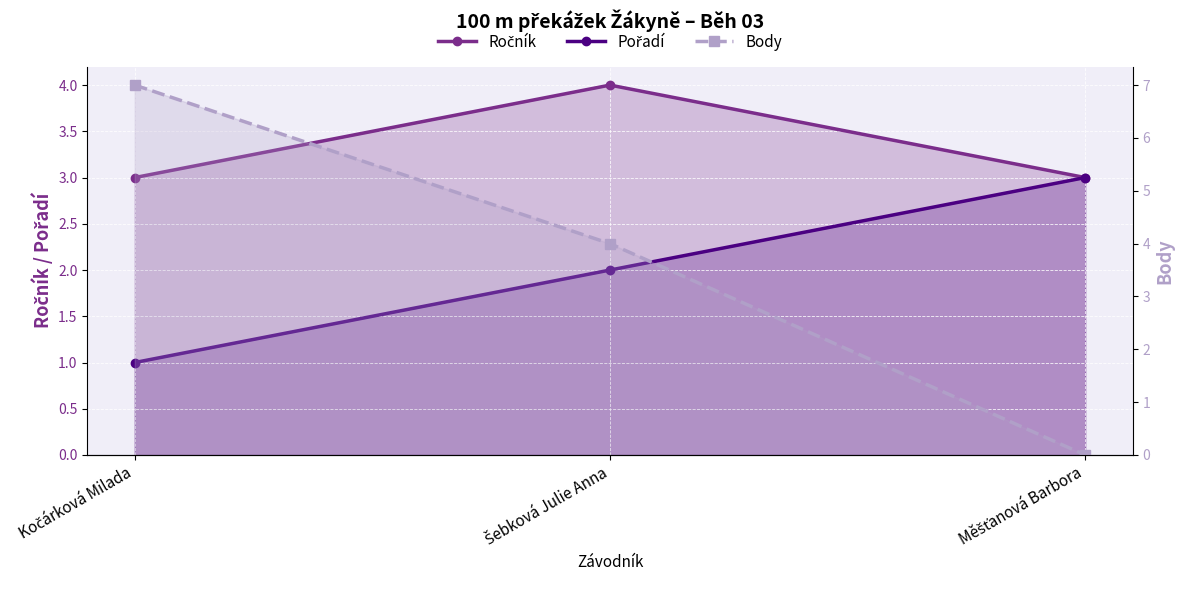

What position from the right is Měšťanová Barbora?

1